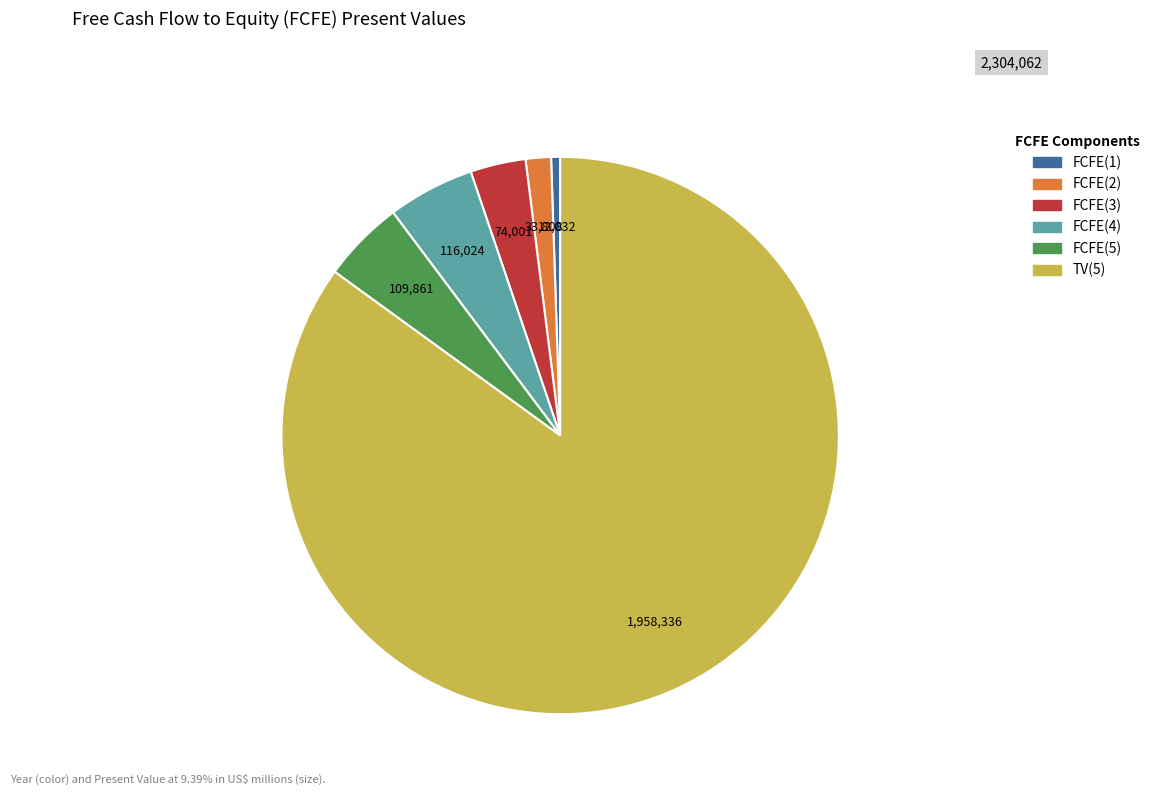

How many segments does this pie chart have?

6